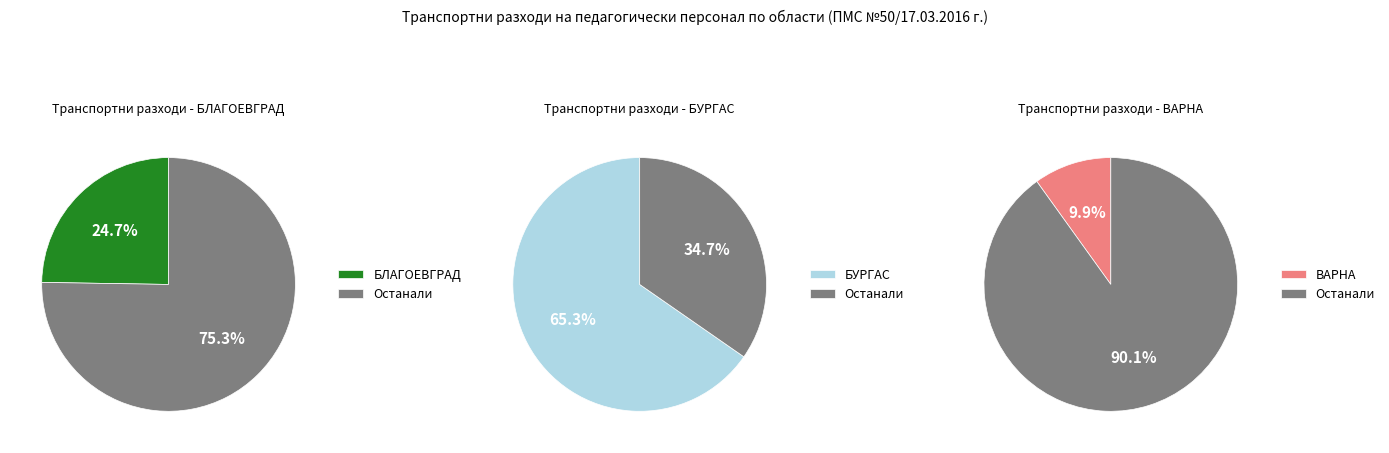

The ОБЛАСТ БУРГАС slice represents 46% of the pie. True or false?

False